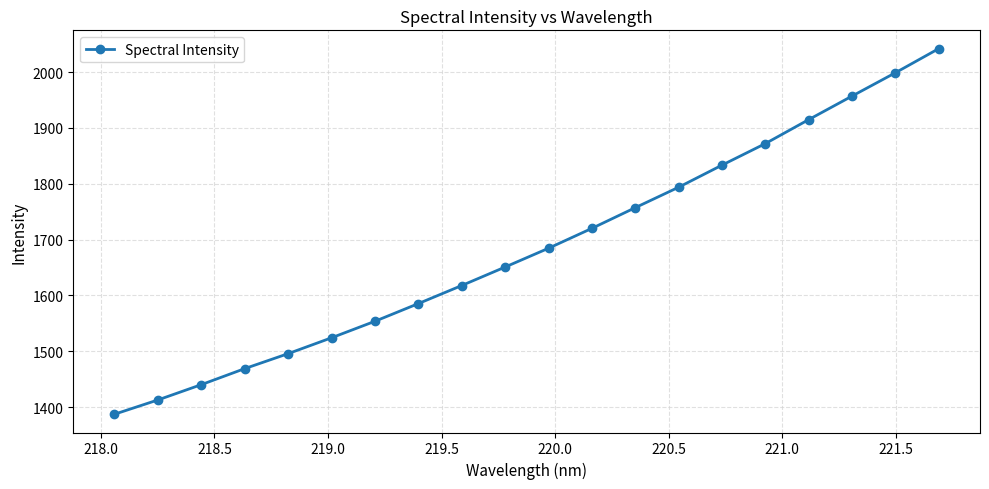

What is the difference between the maximum and second lowest values?

628.9